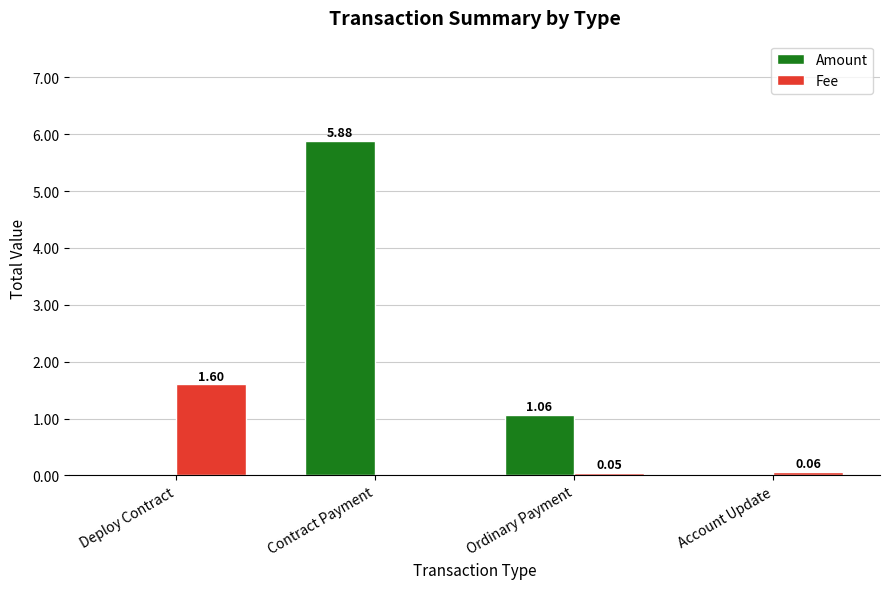

How many categories are shown in the chart?

4